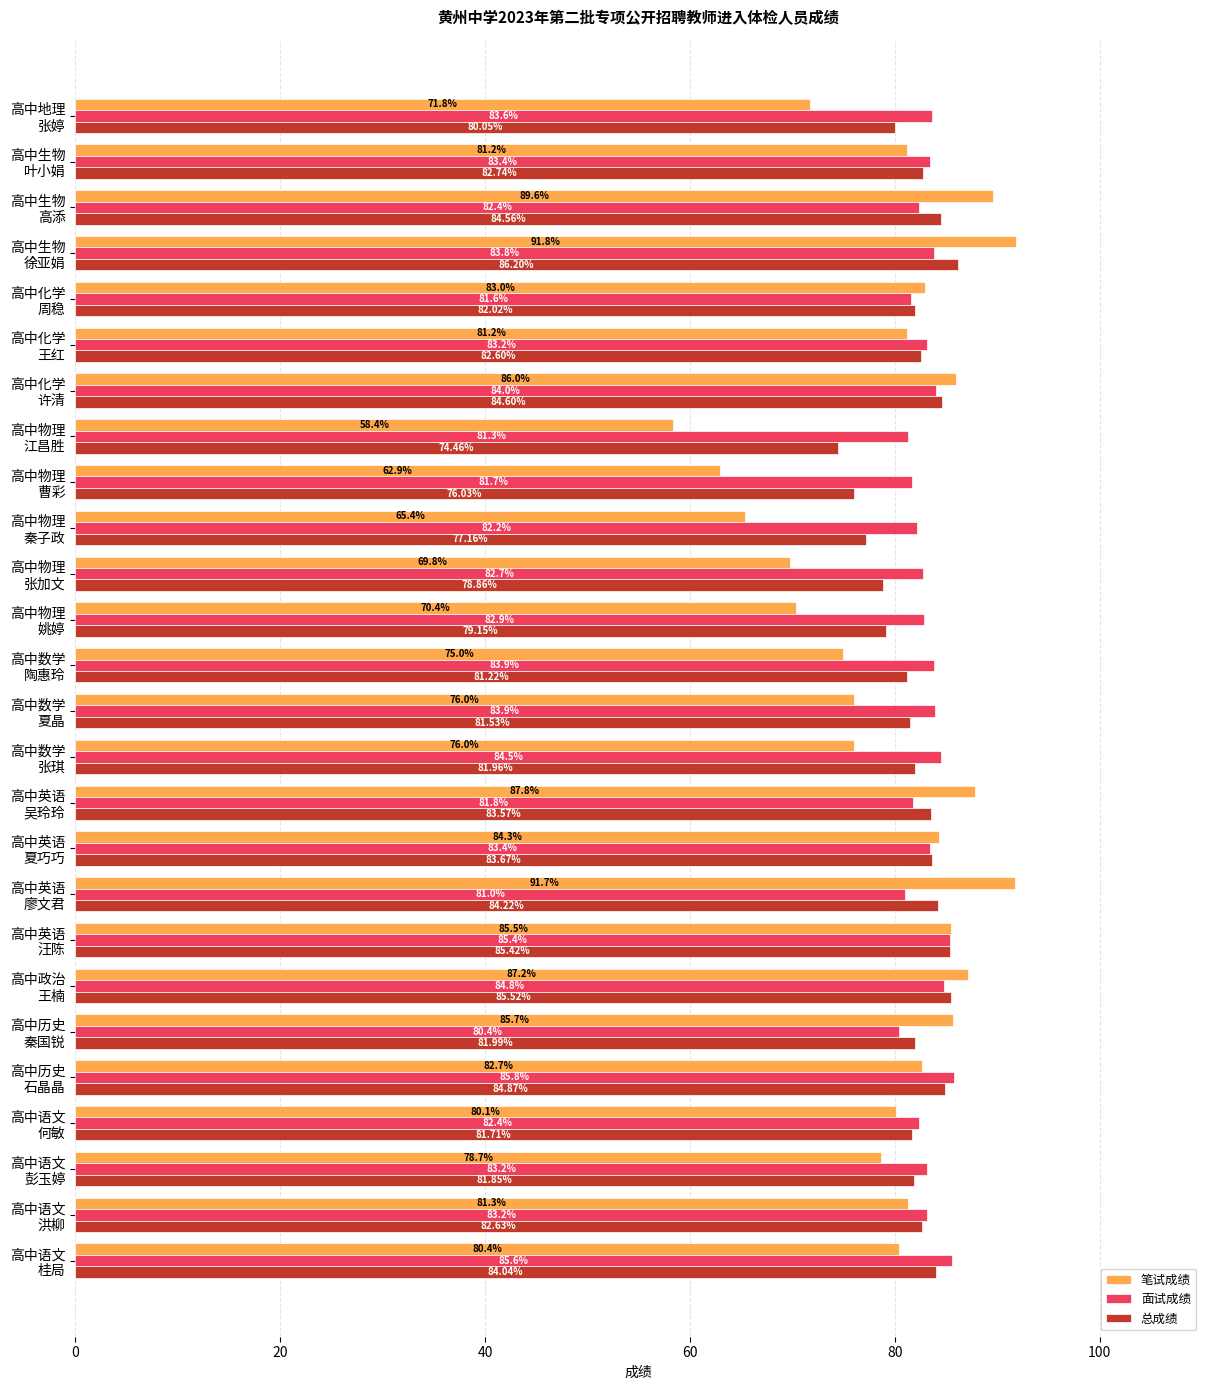

Which series has the widest spread of values?

笔试成绩